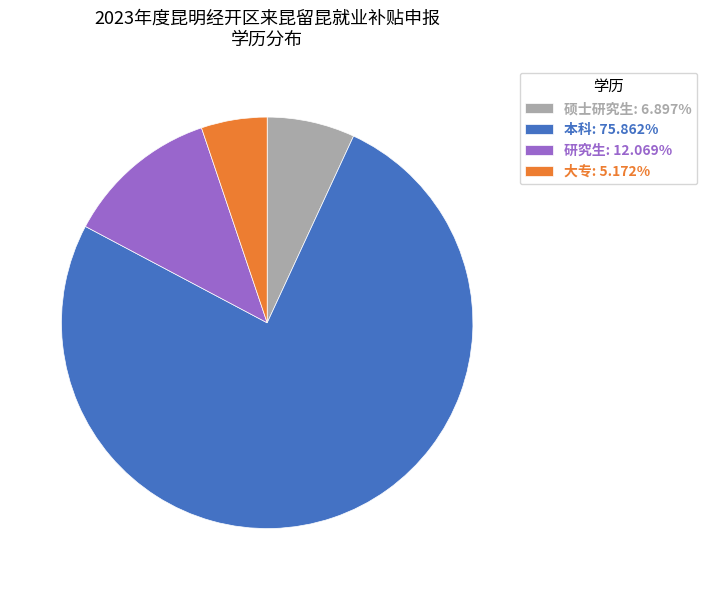

Do 硕士研究生: 6.897% and 研究生: 12.069% together represent more than half of the pie?

No